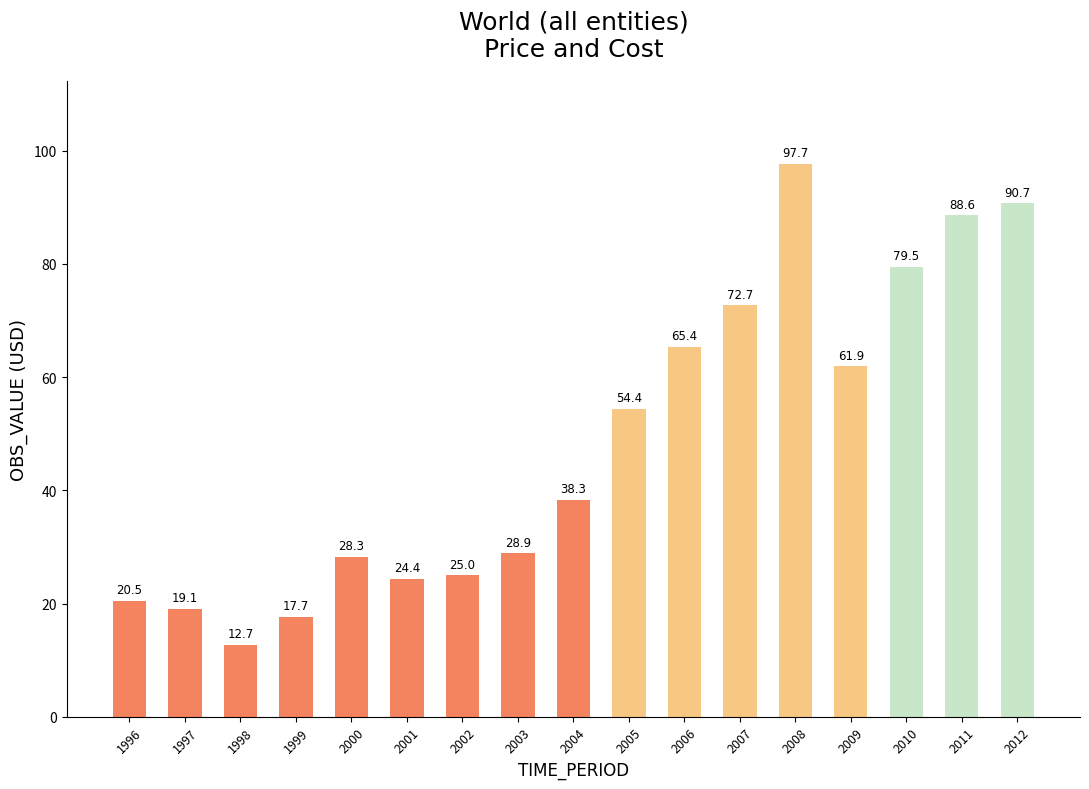

Reading left to right, extract all data points from this chart.

1996=20.5	1997=19.1	1998=12.7	1999=17.7	2000=28.3	2001=24.4	2002=25.0	2003=28.9	2004=38.3	2005=54.4	2006=65.4	2007=72.7	2008=97.7	2009=61.9	2010=79.5	2011=88.6	2012=90.7